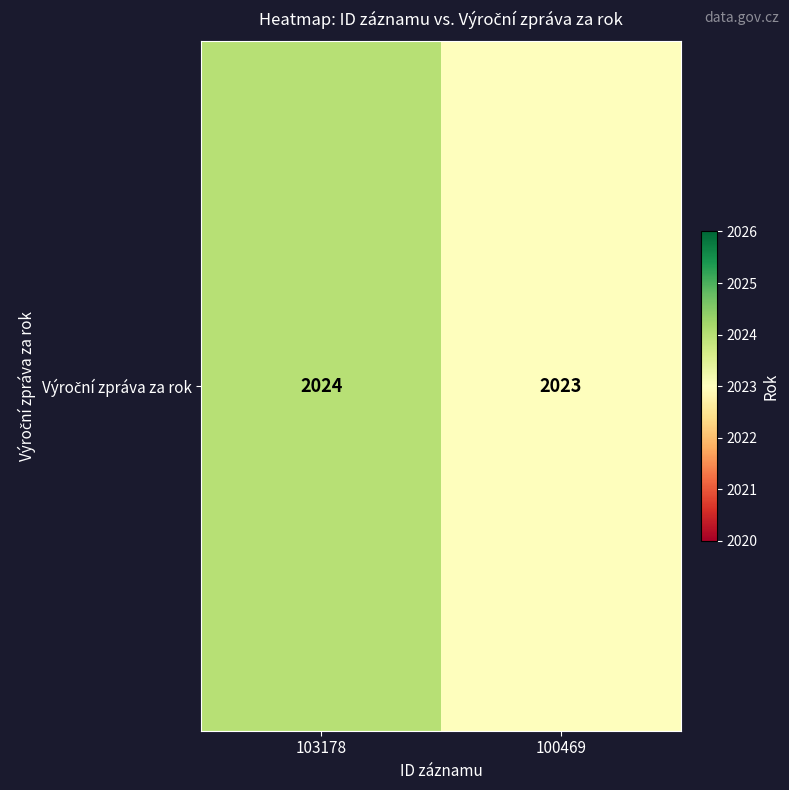

Is it true that the value at 100469 is 2023?

True